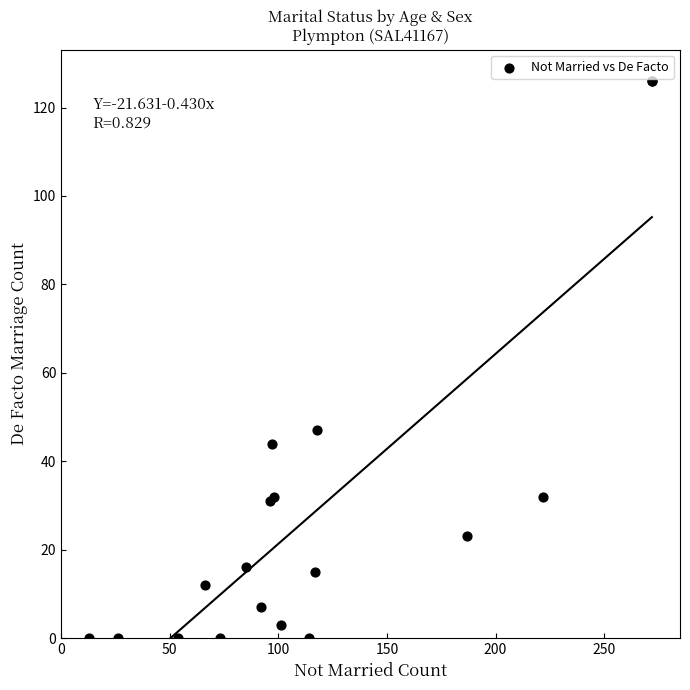

What Y value in the scatter plot is closest to 63?

47